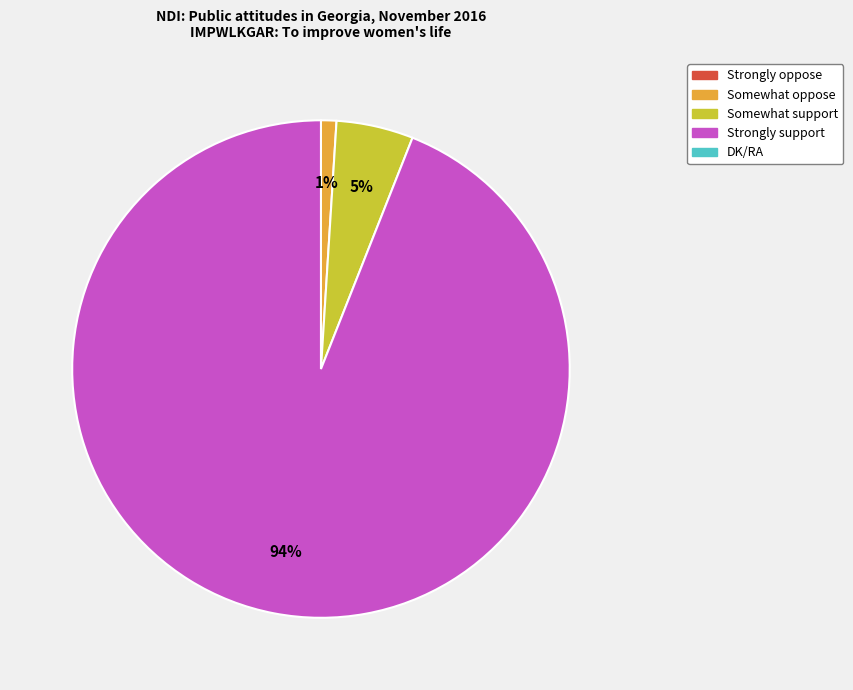

To the nearest percent, what is the average slice percentage?

33%